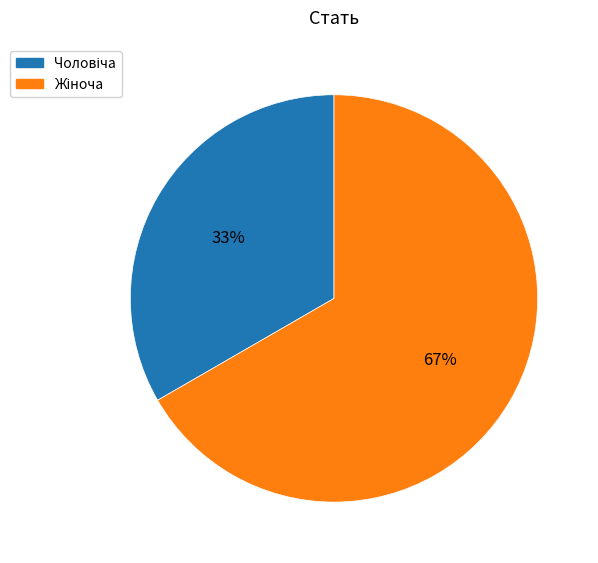

Is there any slice that represents more than half of the pie?

Yes